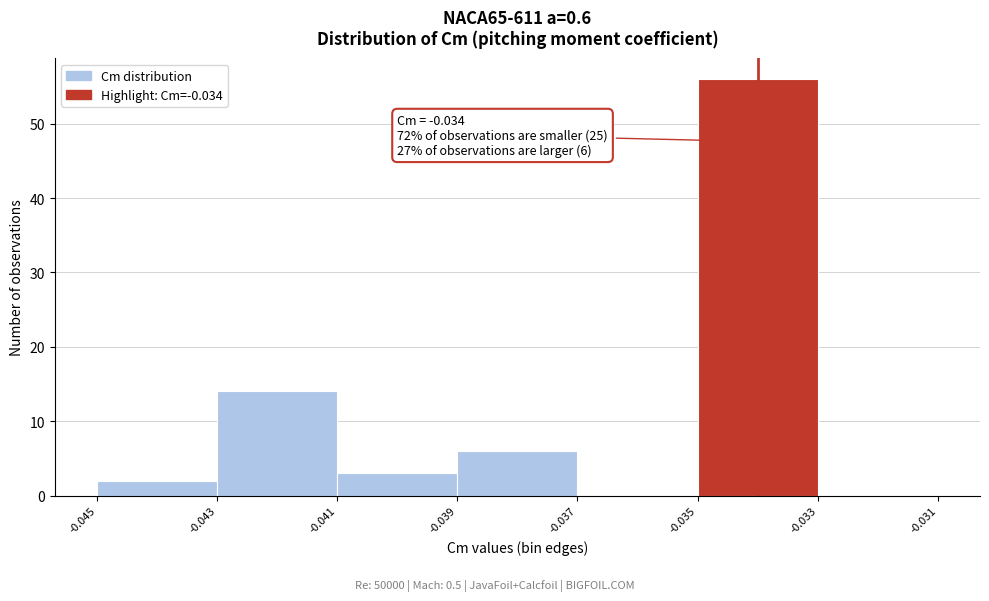

Over which range of the x-axis is the bar tallest?

-0.035 to -0.033